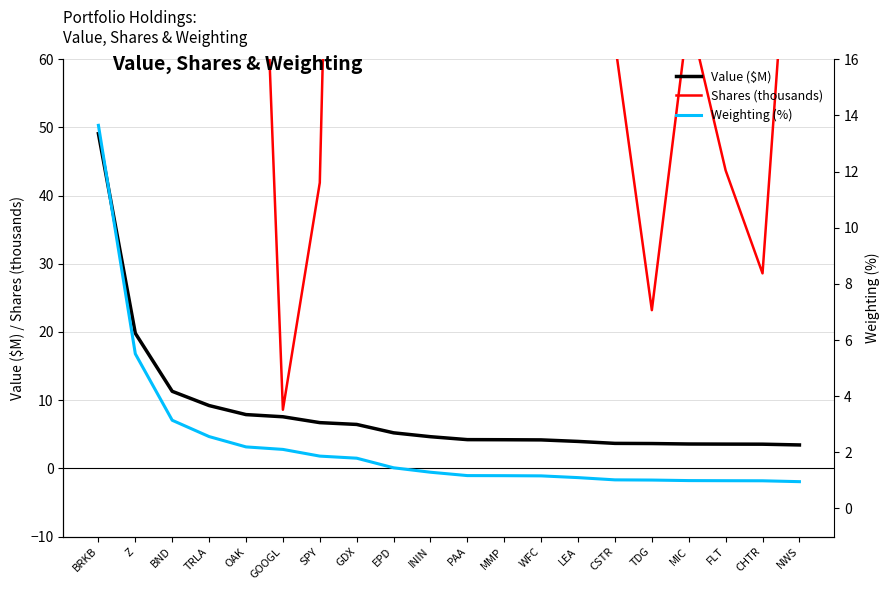

The Weighting (%) series shows 1.8 at PAA. True or false?

False